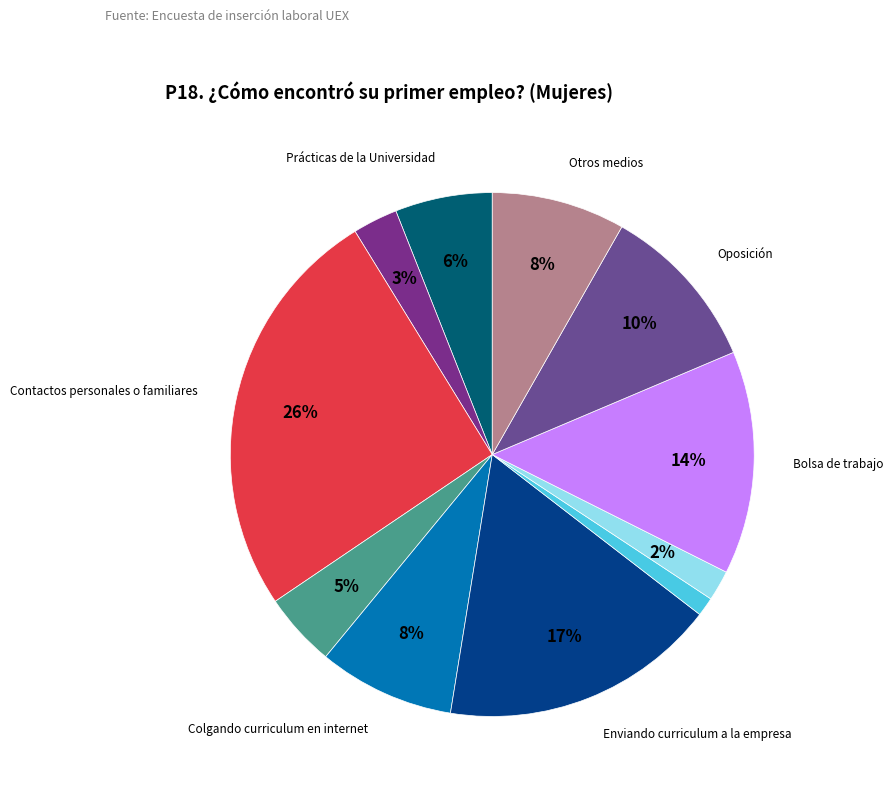

To the nearest percent, what is the difference between the largest and smallest slice percentages?

25%